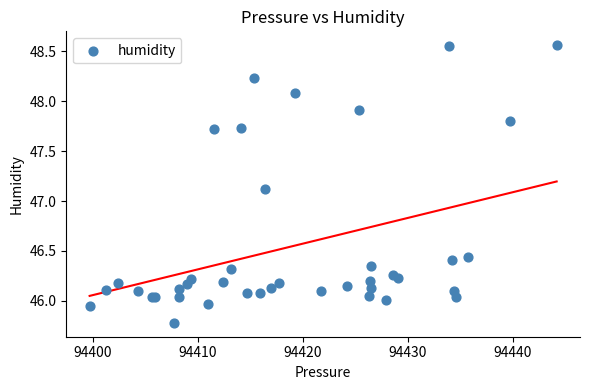

What Y value in the scatter plot is closest to 47?

47.1